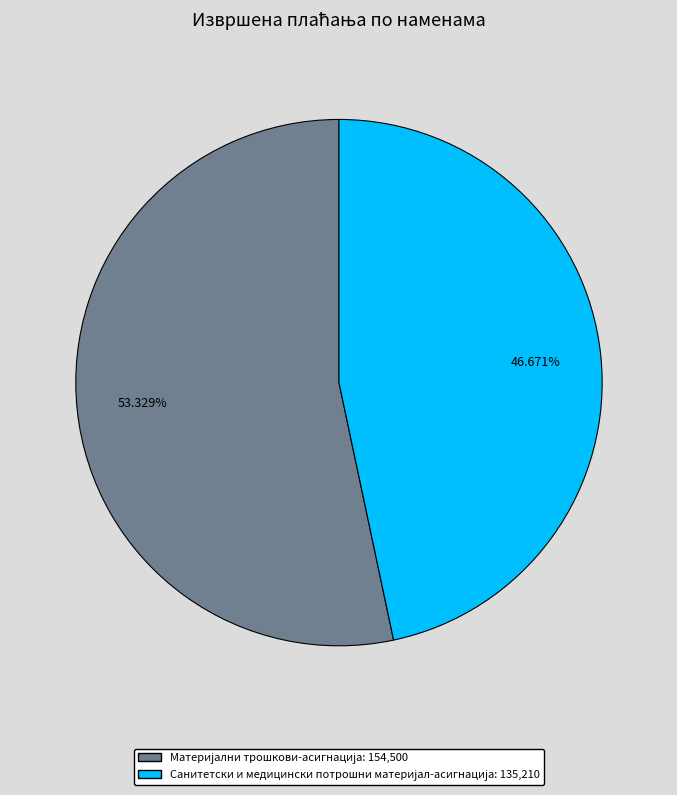

Count the number of slices in the pie.

2